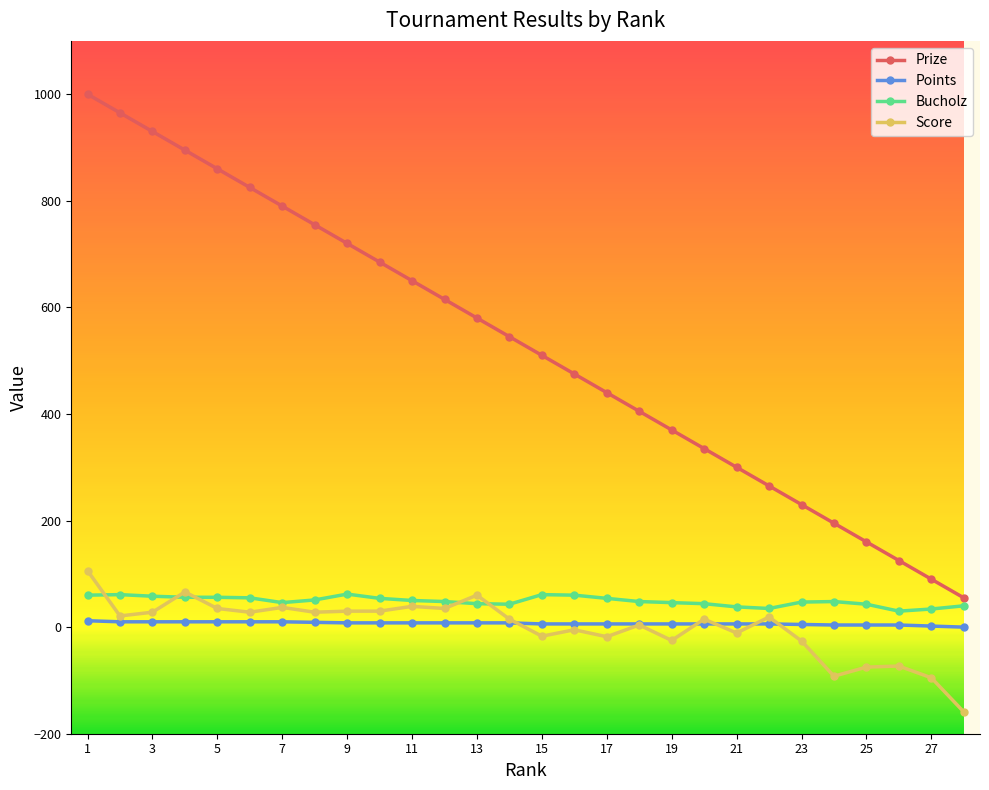

What is the smallest value displayed?

-159